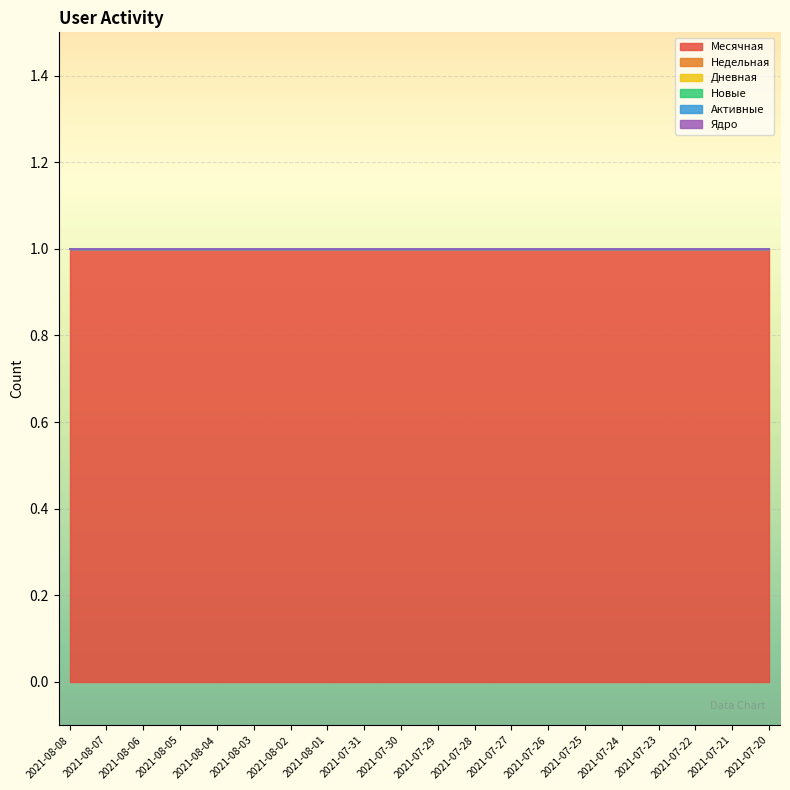

Does the chart display data point markers on the line(s)?

No